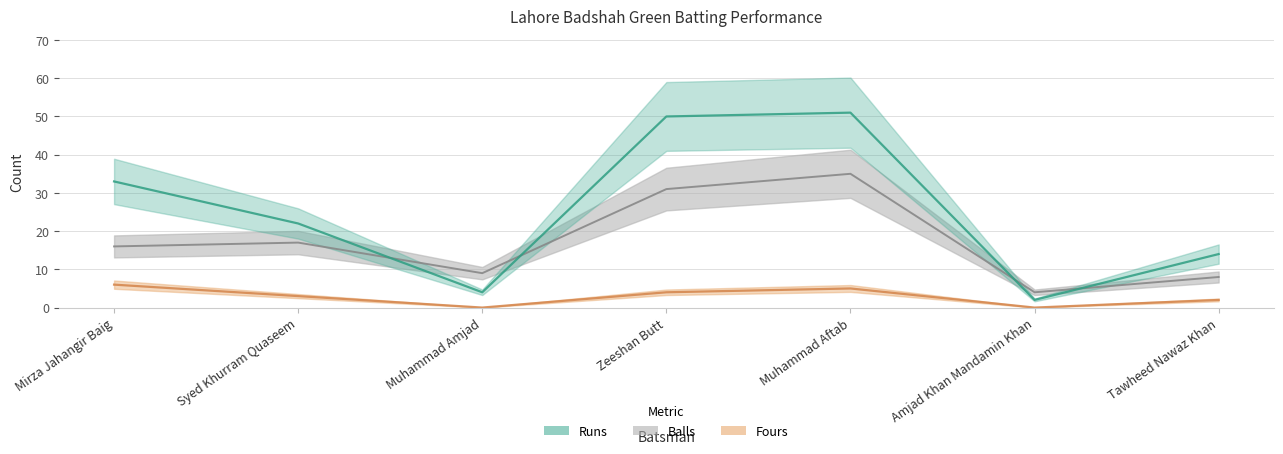

Where is Fours nearest to the value 3?

Syed Khurram Quaseem